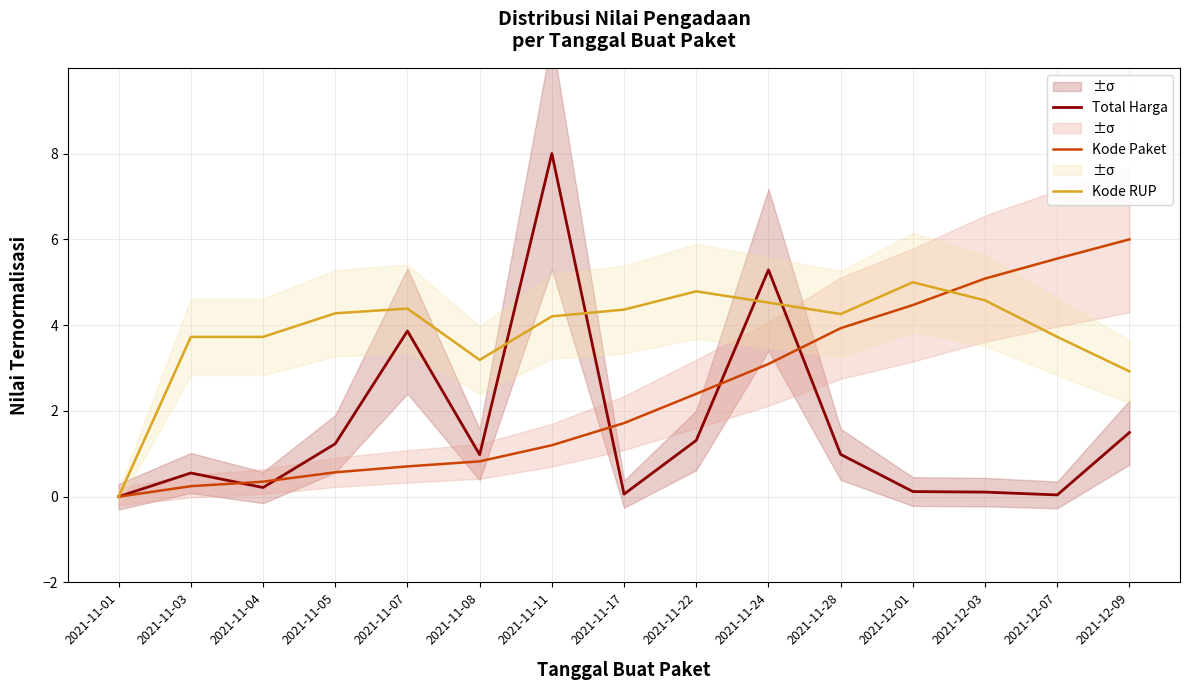

Reading right to left, transcribe all the data shown in this chart.

Total Harga: 2021-12-09=1.5	2021-12-07=0.0	2021-12-03=0.1	2021-12-01=0.1	2021-11-28=1.0	2021-11-24=5.3	2021-11-22=1.3	2021-11-17=0.1	2021-11-11=8.0	2021-11-08=1.0	2021-11-07=3.9	2021-11-05=1.2	2021-11-04=0.2	2021-11-03=0.6	2021-11-01=0.0
Kode Paket: 2021-12-09=6.0	2021-12-07=5.6	2021-12-03=5.1	2021-12-01=4.5	2021-11-28=3.9	2021-11-24=3.1	2021-11-22=2.4	2021-11-17=1.7	2021-11-11=1.2	2021-11-08=0.8	2021-11-07=0.7	2021-11-05=0.6	2021-11-04=0.3	2021-11-03=0.2	2021-11-01=0.0
Kode RUP: 2021-12-09=2.9	2021-12-07=3.7	2021-12-03=4.6	2021-12-01=5.0	2021-11-28=4.3	2021-11-24=4.5	2021-11-22=4.8	2021-11-17=4.4	2021-11-11=4.2	2021-11-08=3.2	2021-11-07=4.4	2021-11-05=4.3	2021-11-04=3.7	2021-11-03=3.7	2021-11-01=0.0